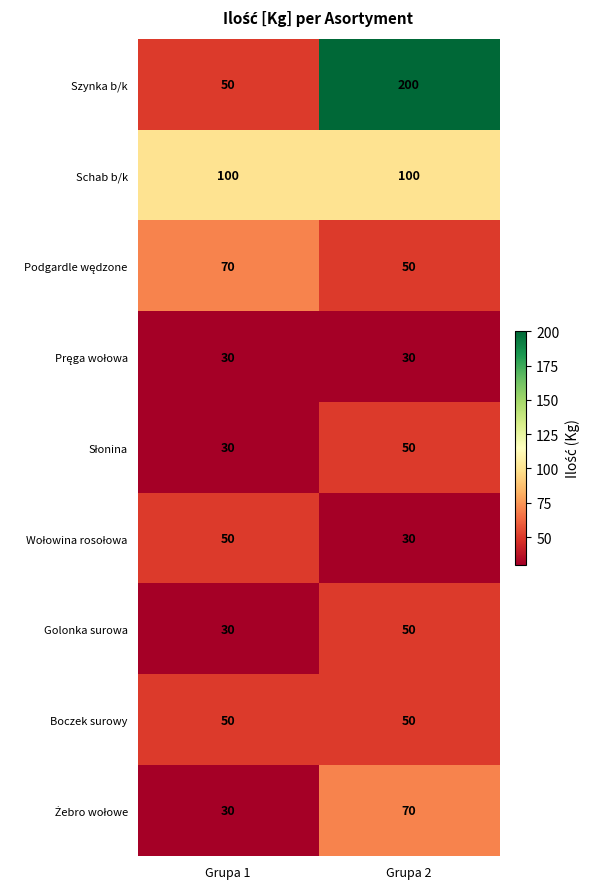

Where is Szynka b/k nearest to the value 125?

Grupa 1